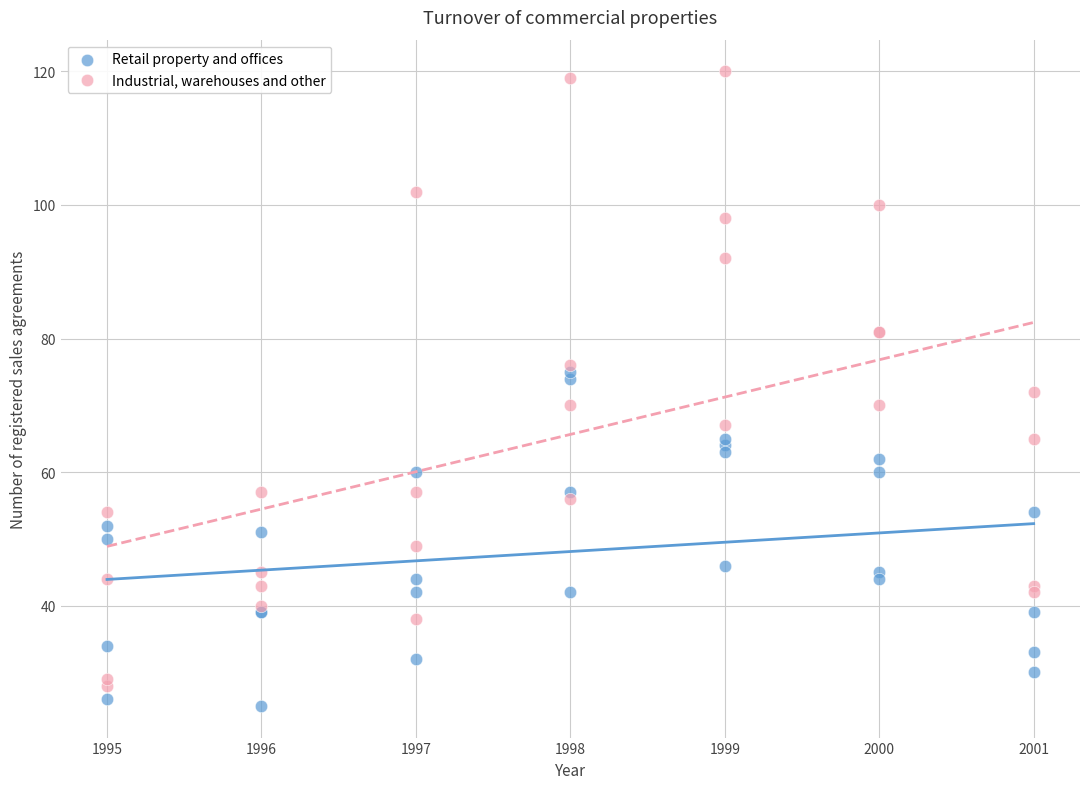

What are all the series names shown in the legend?

Retail property and offices, Industrial, warehouses and other